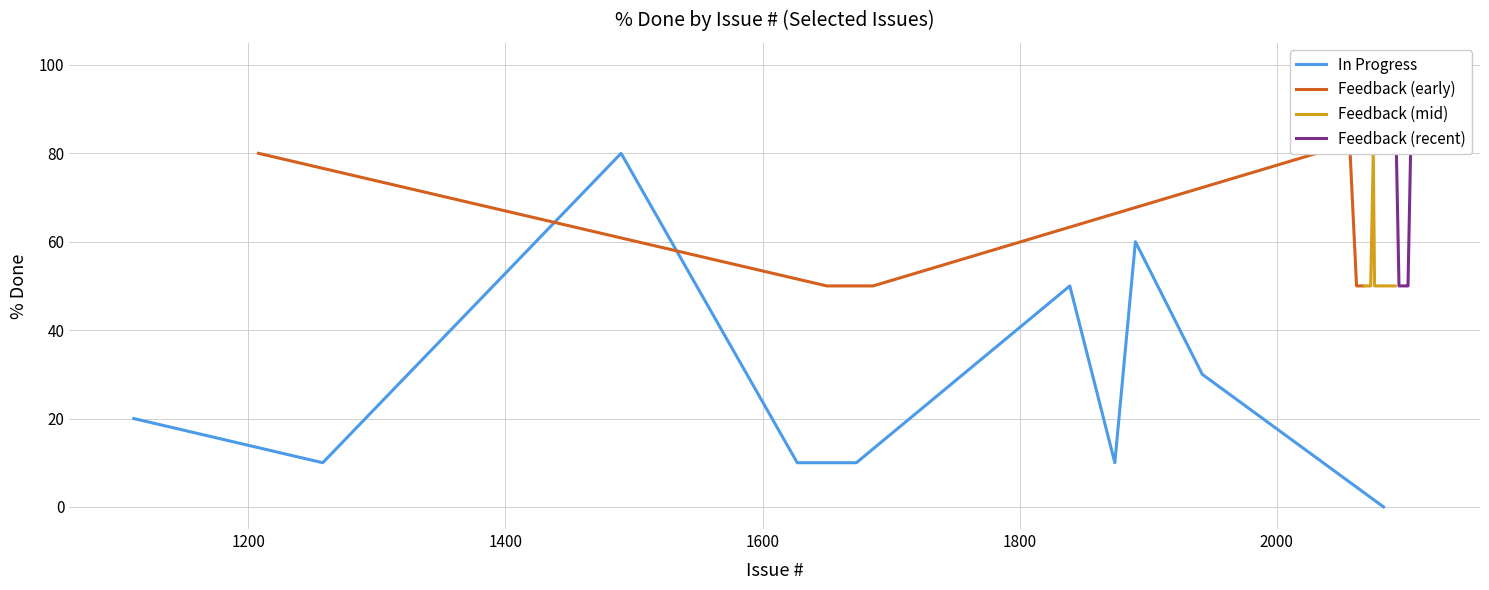

What is the highest value of the In Progress series?

80